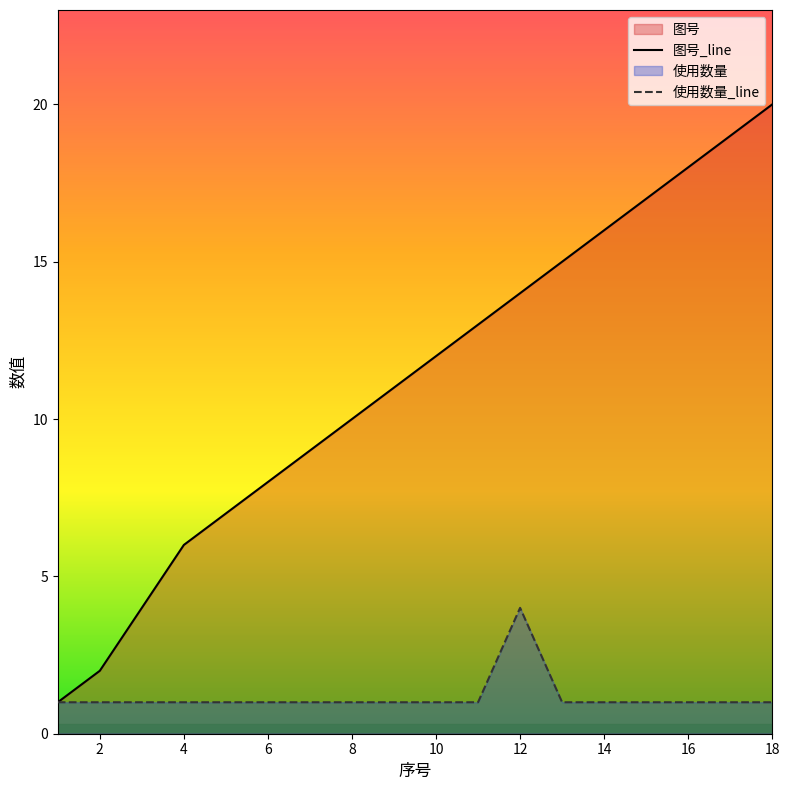

What is the average value of the 图号_line series?

11